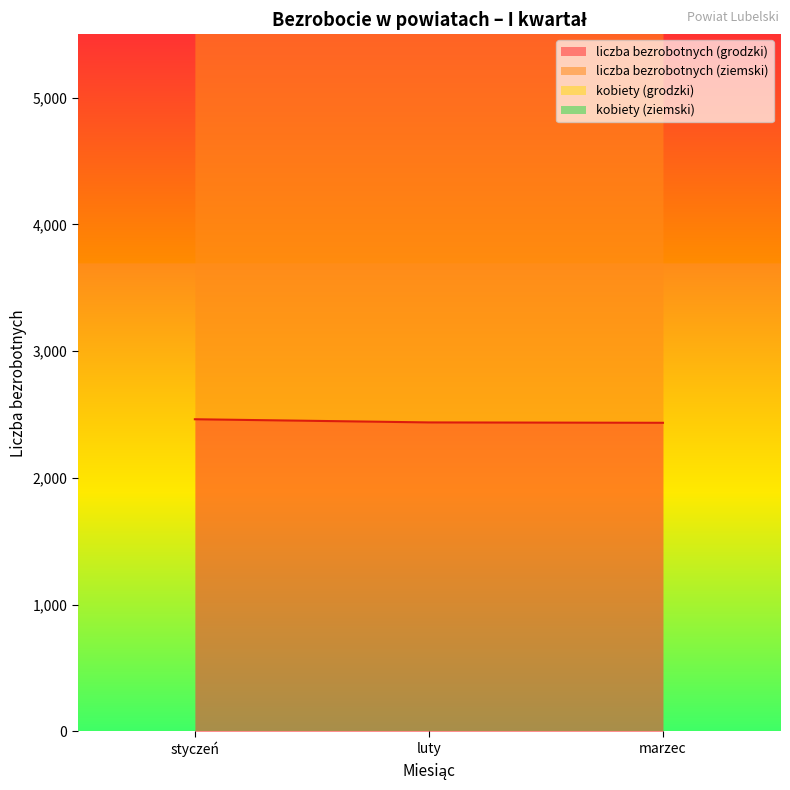

Which series has the largest range (max minus min)?

kobiety (grodzki)